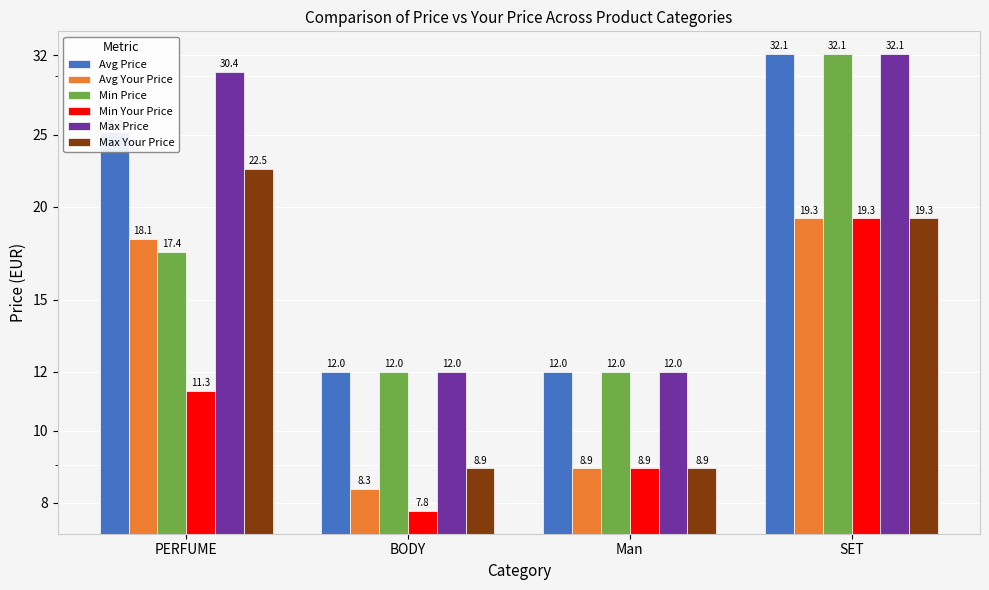

Which series has the largest total across all categories?

Max Price